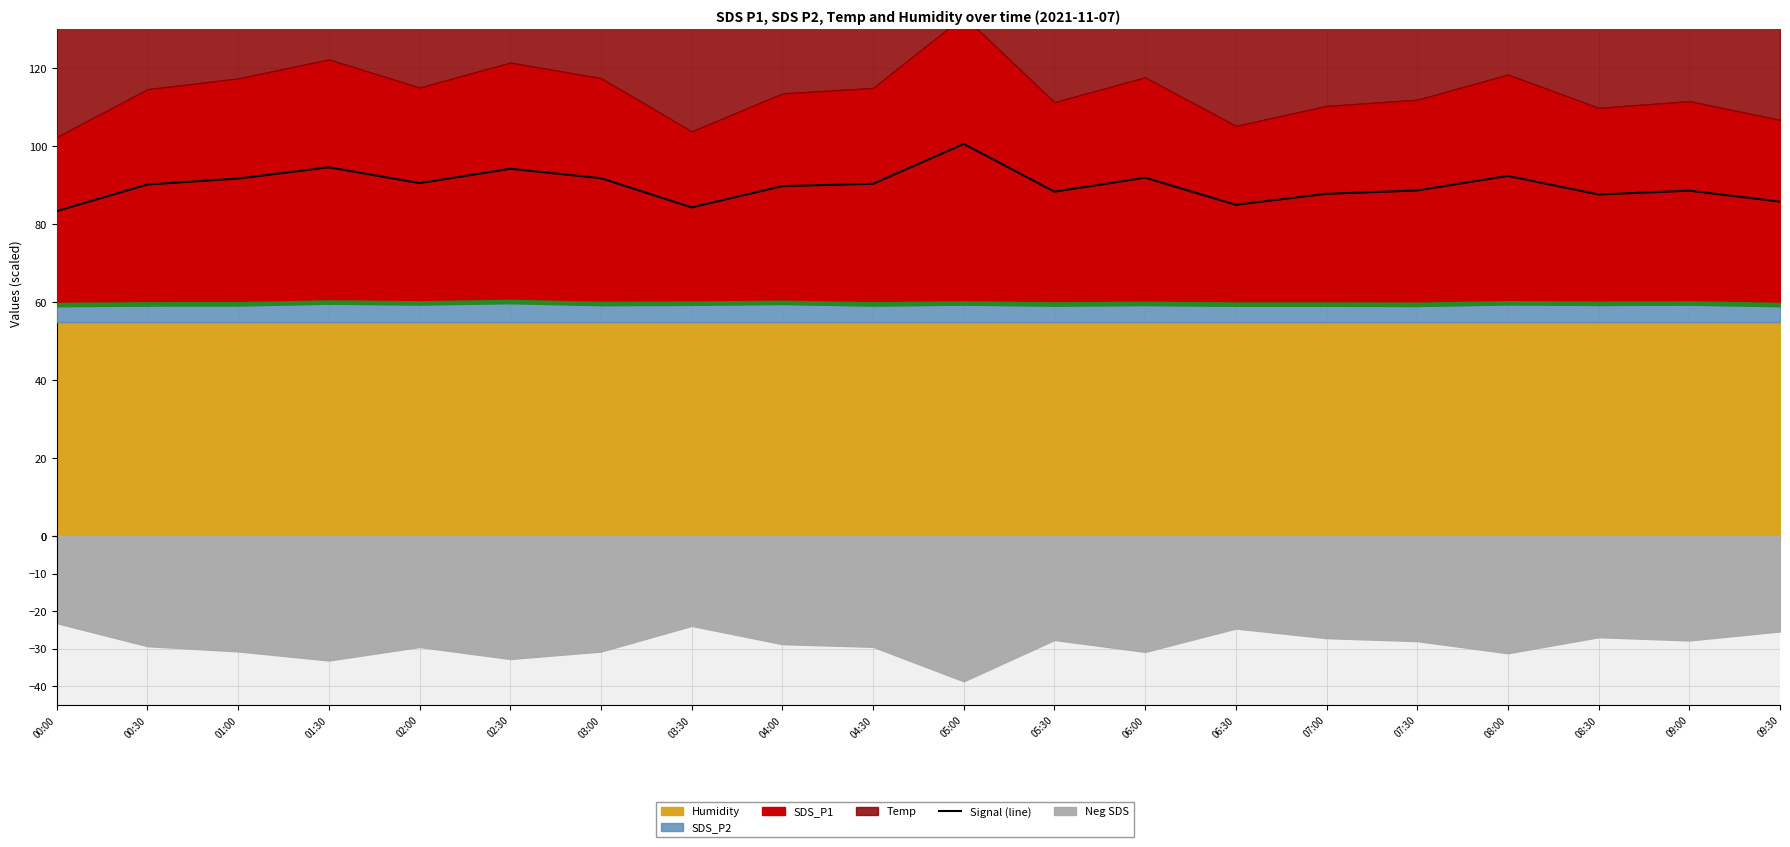

What is the label of the 17th point from the left?

08:00